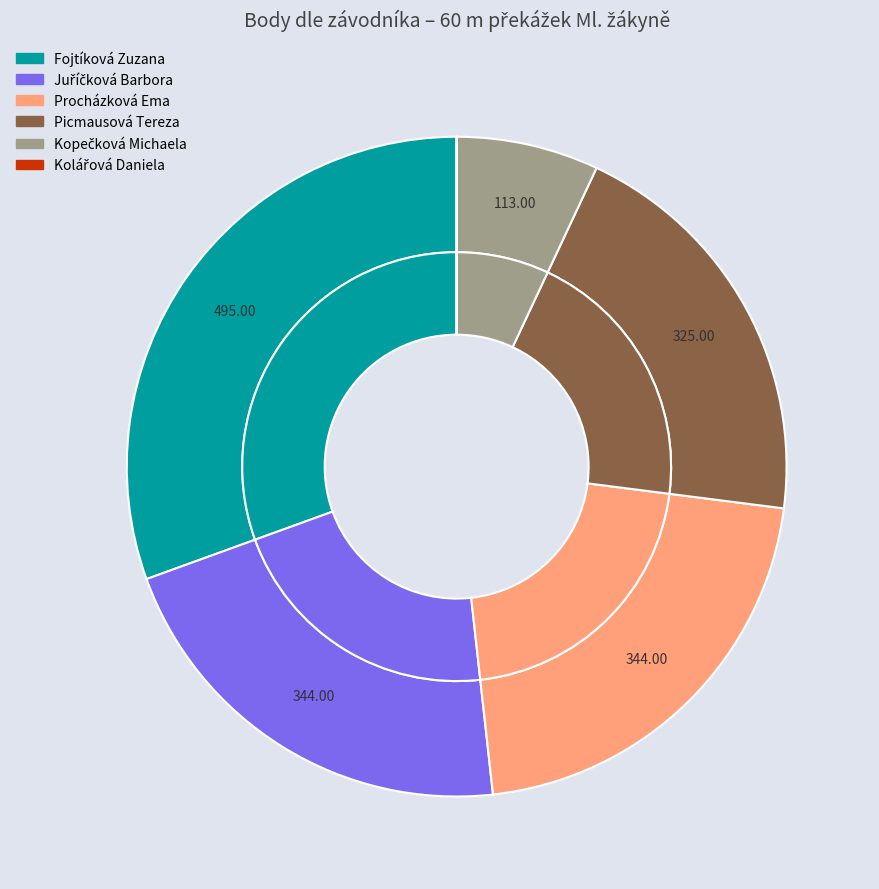

What is the smallest slice in the pie chart?

Kolářová Daniela